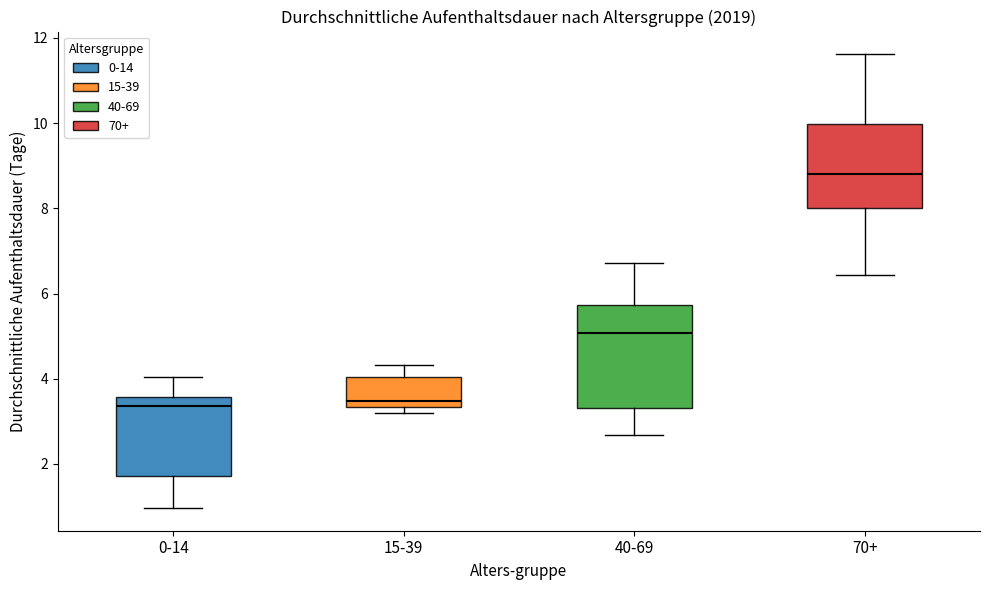

Reading left to right, read every box against the y-axis: the position of its median line, the range the box covers, and the ends of its whiskers. The values are not printed on the chart, so give them approximately, as read against the axis.

0-14: median 3.4, box 1.8 to 3.6, whiskers 1.0 to 4.0
15-39: median 3.4 (just above the box's lower edge), box 3.4 to 4.0, whiskers 3.2 to 4.4
40-69: median 5.0, box 3.4 to 5.8, whiskers 2.6 to 6.8
70+: median 8.8, box 8.0 to 10.0, whiskers 6.4 to 11.6